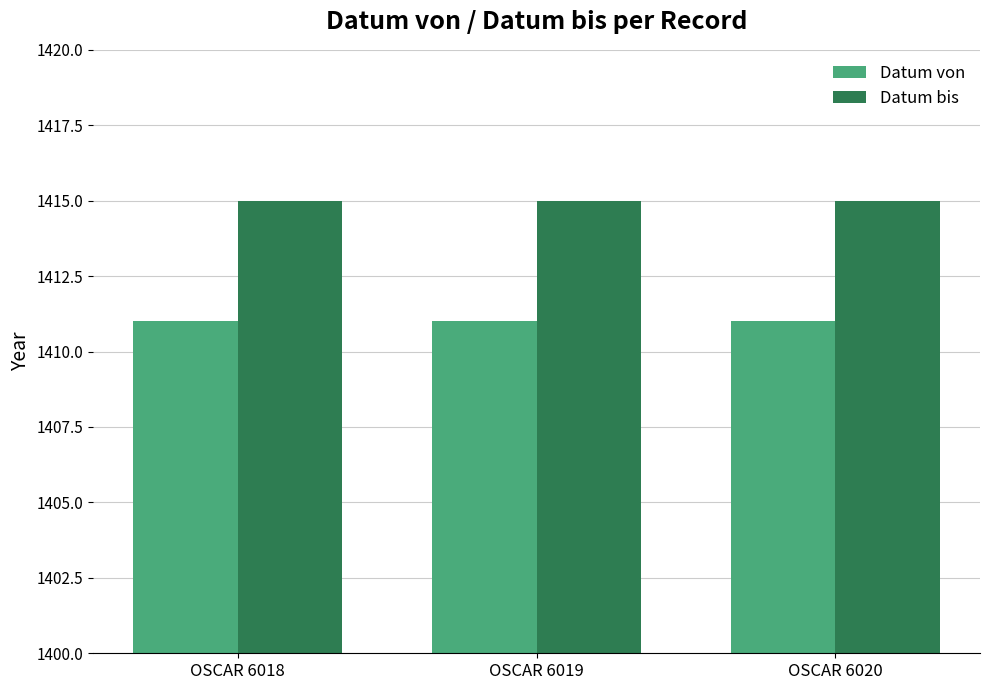

How many categories are shown in the chart?

3